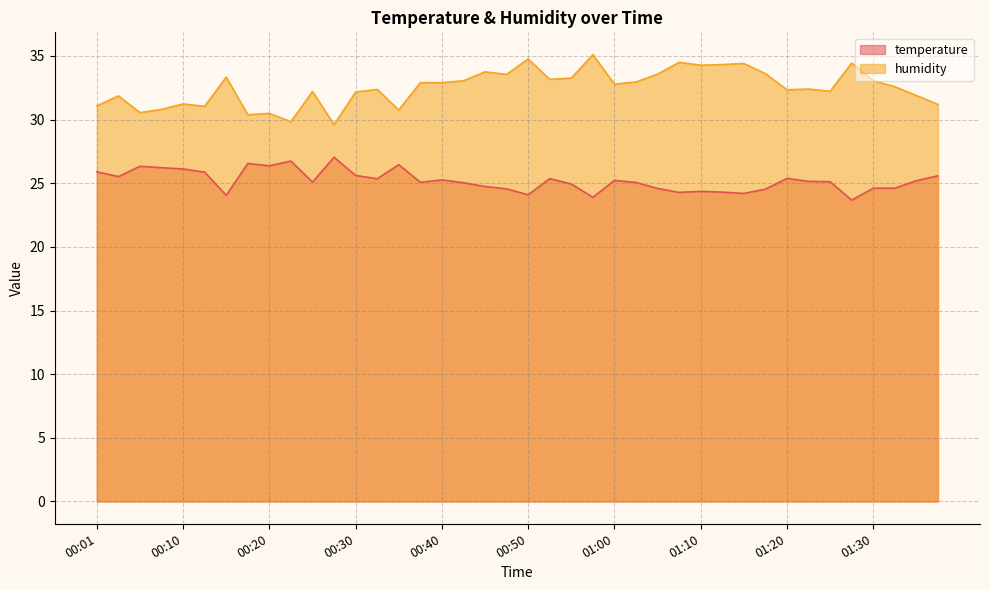

Reading right to left, extract all data points from this chart.

temperature: 01:37=25.6	01:35=25.2	01:32=24.6	01:30=24.6	01:27=23.7	01:25=25.1	01:22=25.1	01:20=25.4	01:17=24.5	01:15=24.2	01:12=24.3	01:10=24.4	01:07=24.3	01:05=24.6	01:02=25.1	01:00=25.2	00:58=23.9	00:55=24.9	00:53=25.4	00:50=24.1	00:48=24.6	00:45=24.7	00:43=25.0	00:40=25.3	00:38=25.1	00:35=26.5	00:33=25.4	00:30=25.6	00:28=27.0	00:25=25.1	00:23=26.7	00:20=26.4	00:18=26.6	00:15=24.1	00:13=25.9	00:10=26.1	00:08=26.2	00:06=26.3	00:03=25.5	00:01=25.9
humidity: 01:37=31.2	01:35=31.9	01:32=32.6	01:30=33.1	01:27=34.4	01:25=32.2	01:22=32.4	01:20=32.3	01:17=33.6	01:15=34.4	01:12=34.3	01:10=34.3	01:07=34.5	01:05=33.6	01:02=33.0	01:00=32.8	00:58=35.1	00:55=33.3	00:53=33.2	00:50=34.8	00:48=33.5	00:45=33.8	00:43=33.0	00:40=32.9	00:38=32.9	00:35=30.8	00:33=32.4	00:30=32.2	00:28=29.6	00:25=32.2	00:23=29.8	00:20=30.5	00:18=30.4	00:15=33.3	00:13=31.0	00:10=31.2	00:08=30.8	00:06=30.6	00:03=31.9	00:01=31.1